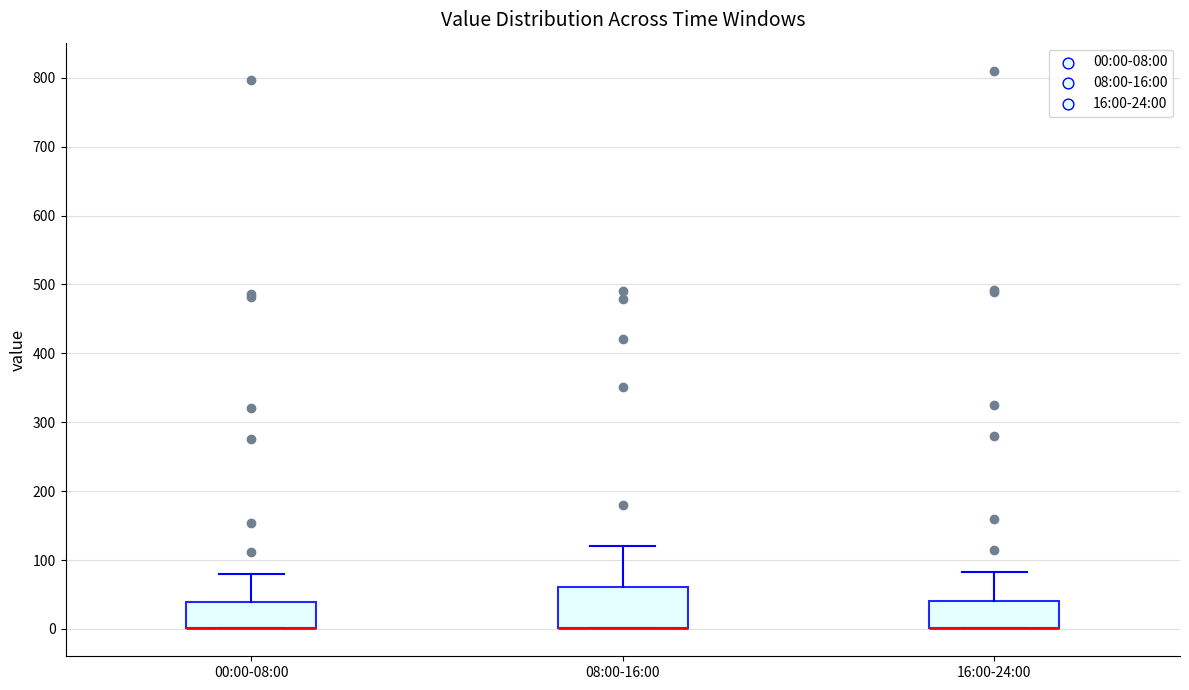

Where is the upper edge of the box for 00:00-08:00 on the y-axis? The values are not printed on the chart, so give them approximately, as read against the axis.

40